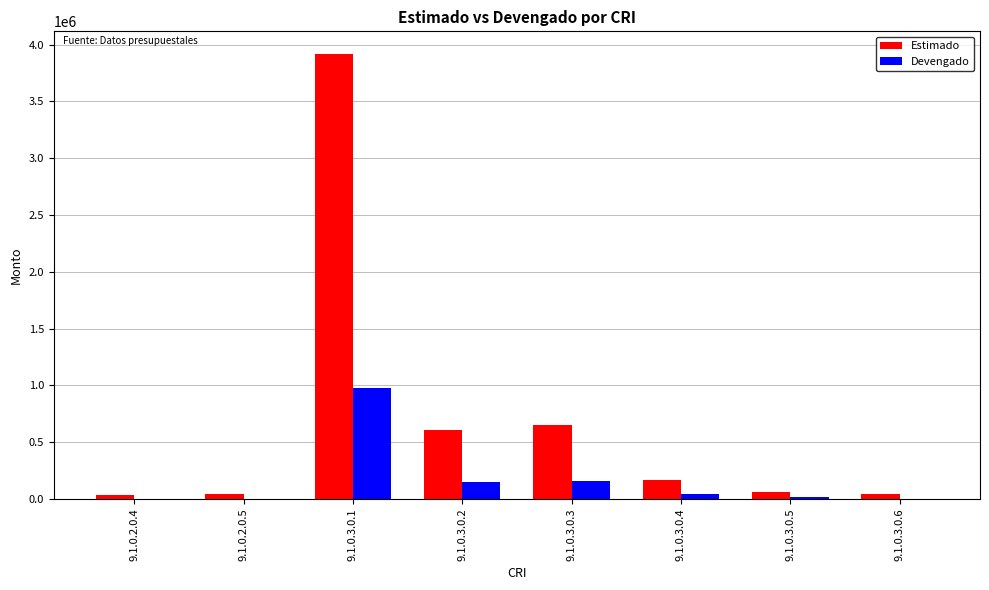

What is the sum of all Devengado values?

1353700.0